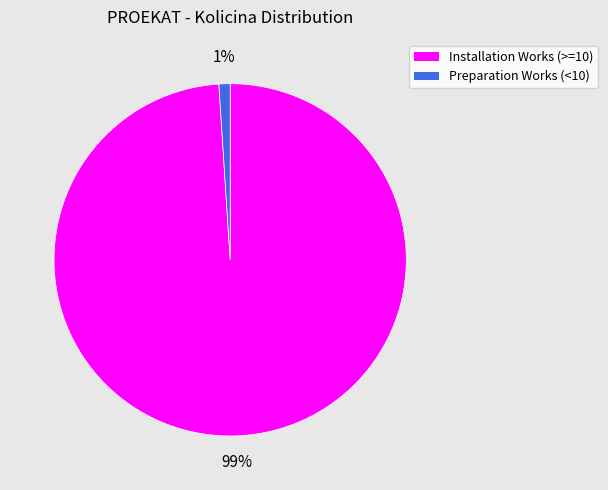

To the nearest percent, what is the average slice percentage?

50%